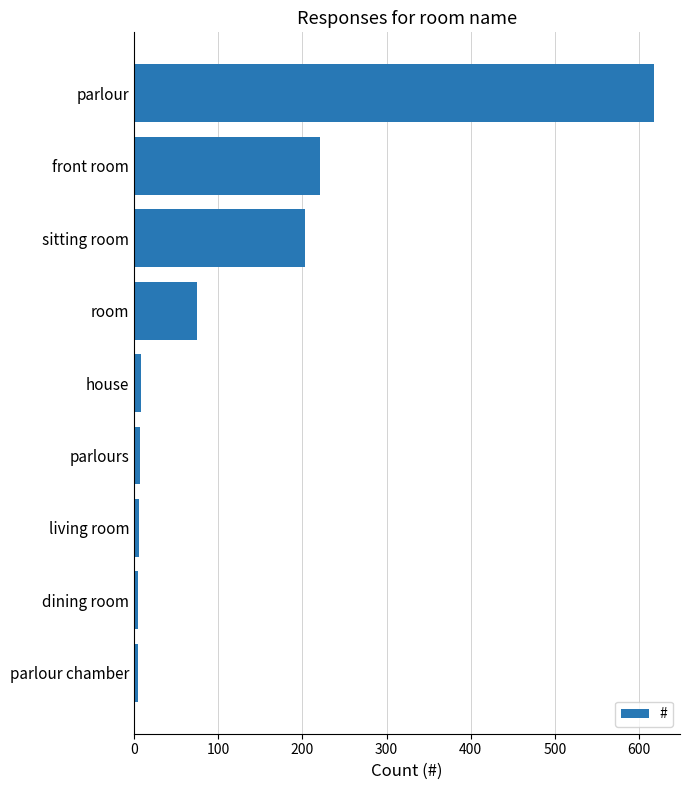

At which category does the chart reach its peak across all series?

parlour